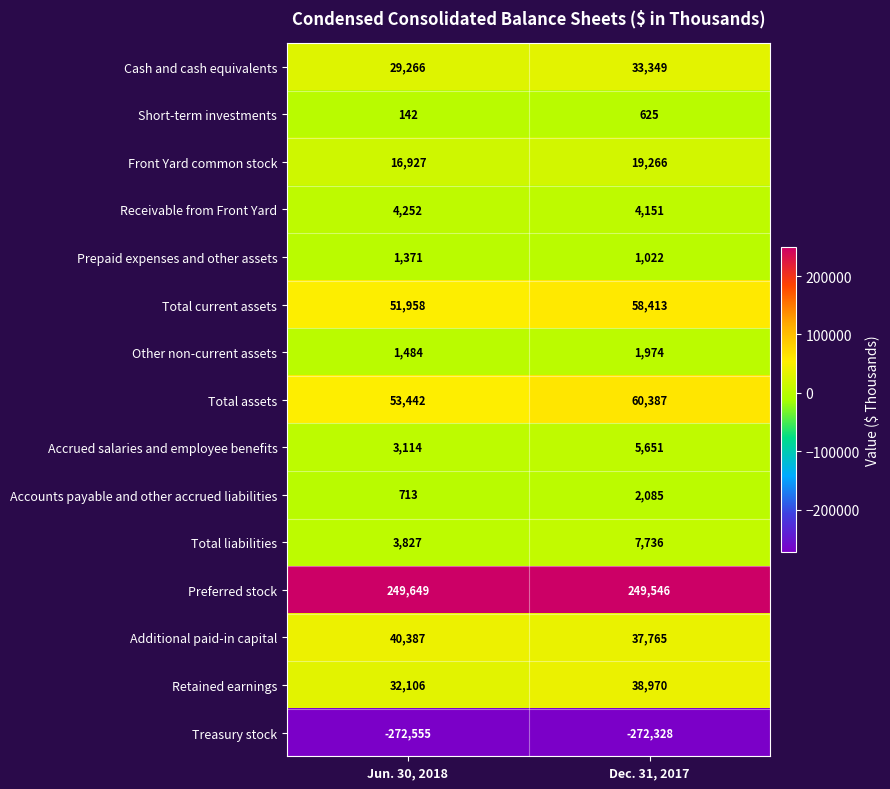

What is the greatest value displayed?

249649